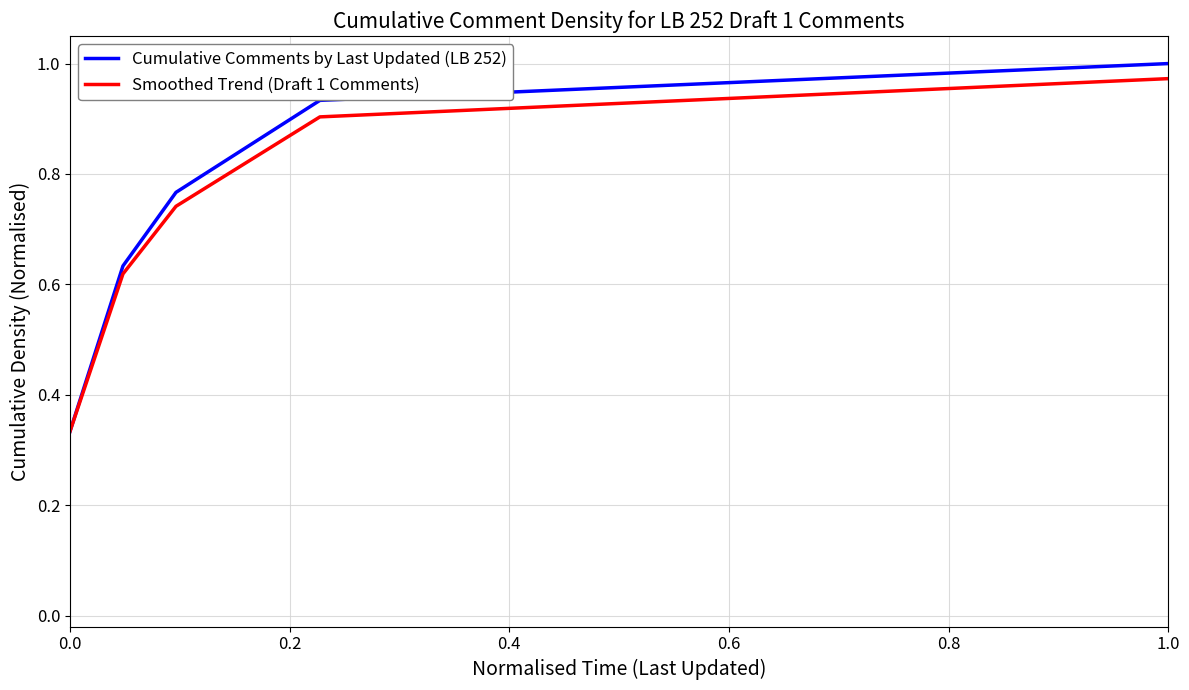

True or false: Smoothed Trend (Draft 1 Comments) has more than 2 points higher than both neighbors.

False